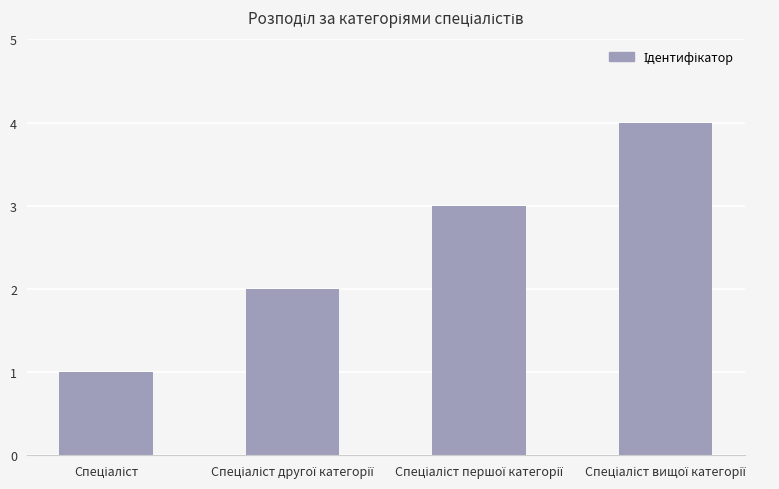

What is the sum of all values?

10